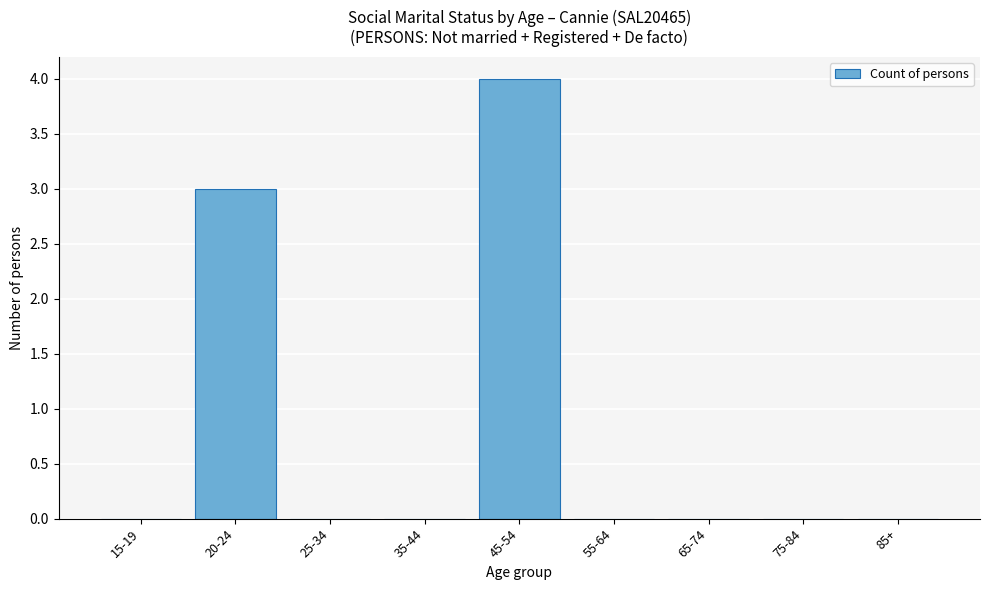

Reading left to right, what are all the values shown in this chart?

15-19=0	20-24=3	25-34=0	35-44=0	45-54=4	55-64=0	65-74=0	75-84=0	85+=0